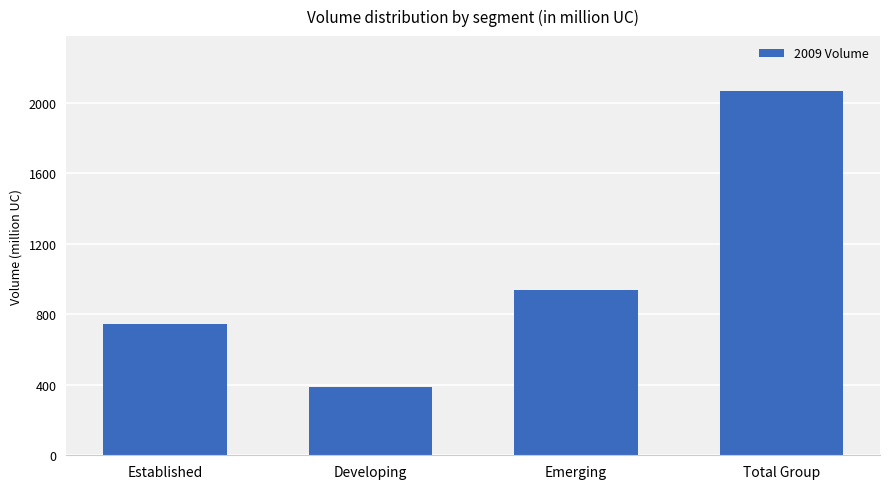

Is it true that the value at Established is 743.2?

True